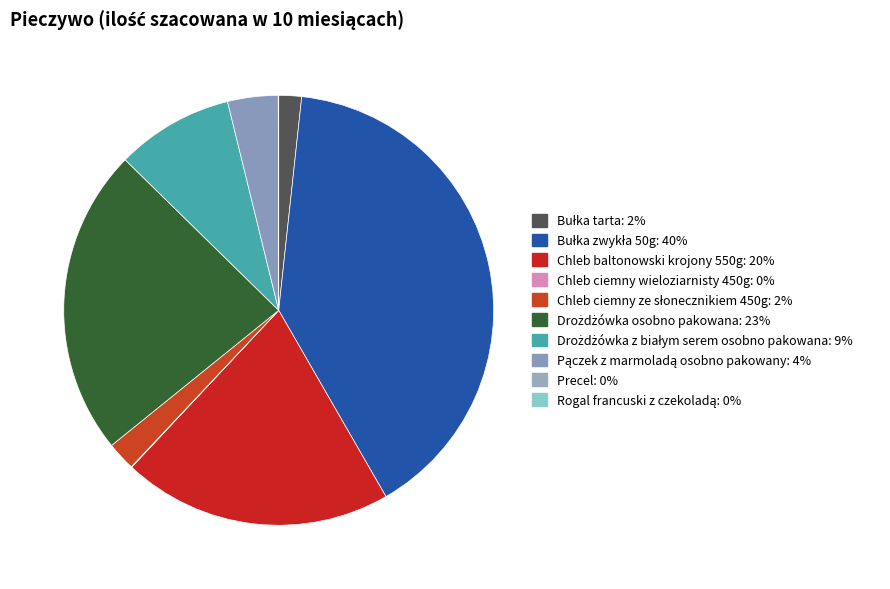

What is the change in value from Bułka zwykła 50g to Chleb baltonowski krojony 550g?

-1411.1